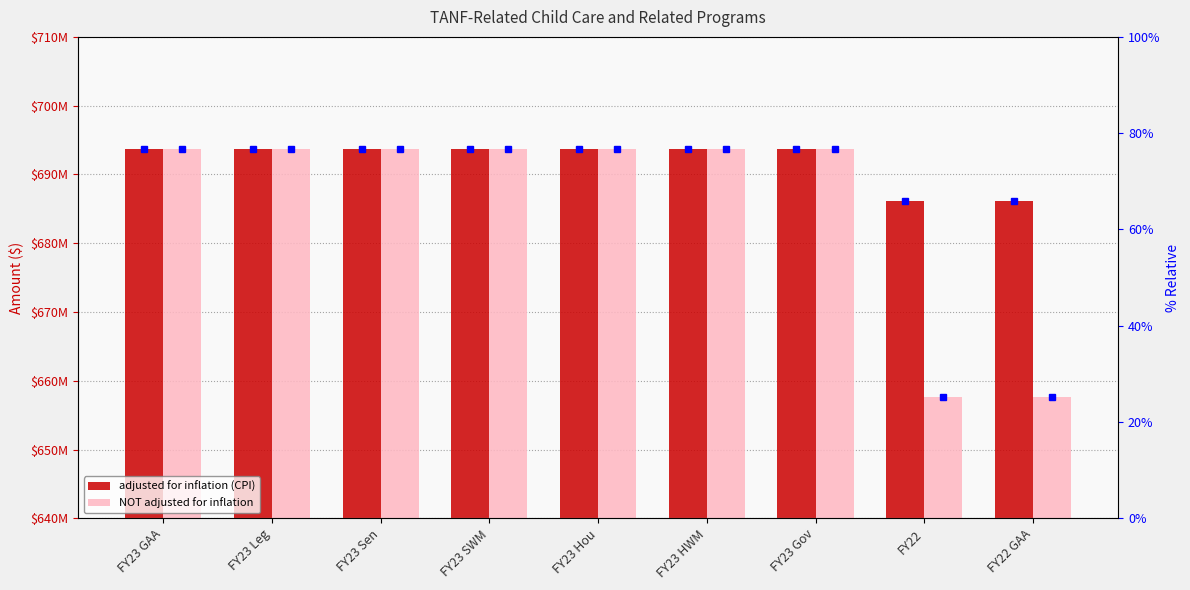

At which category is the sum across all series the highest?

FY23 GAA